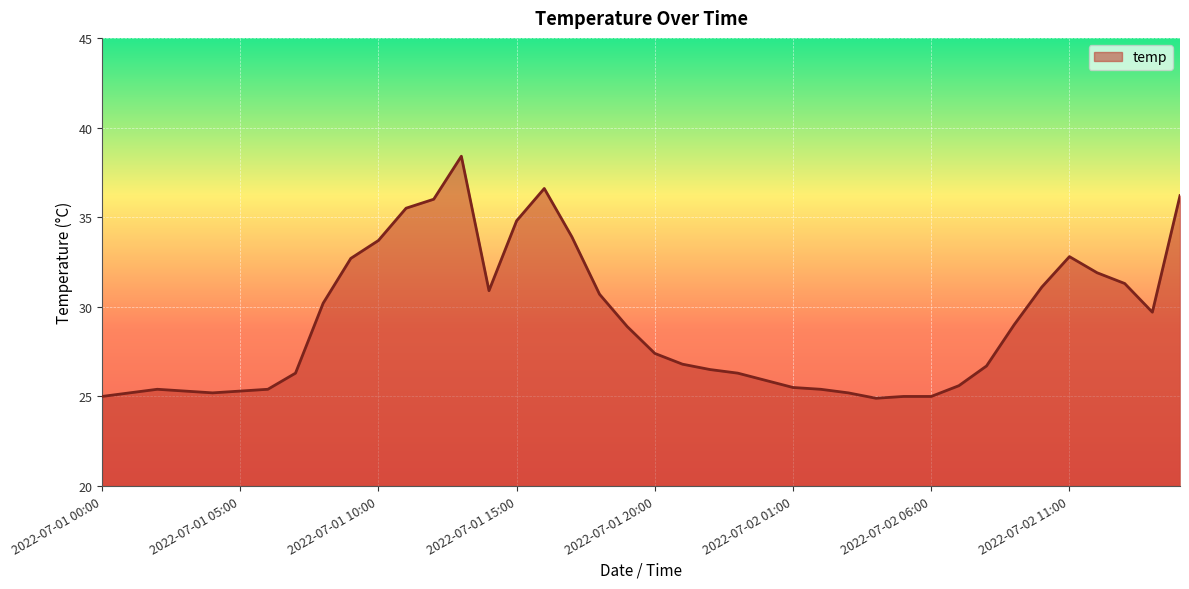

What is the difference between the maximum and minimum values?

13.5